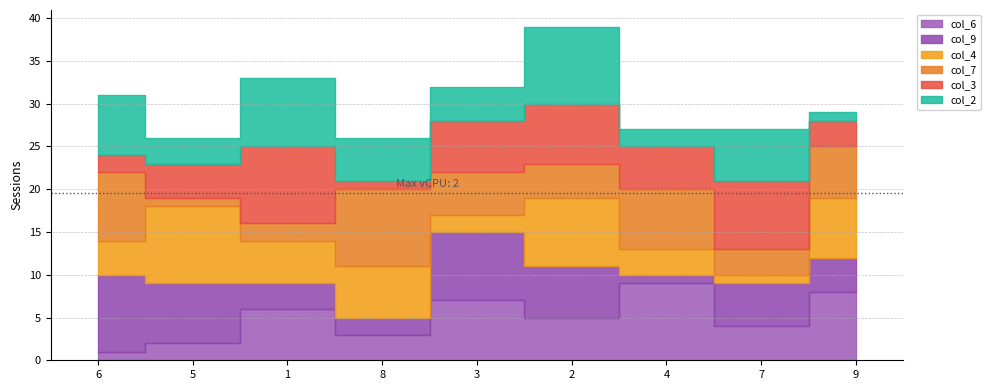

Which has a higher value, 2 or 9?

9